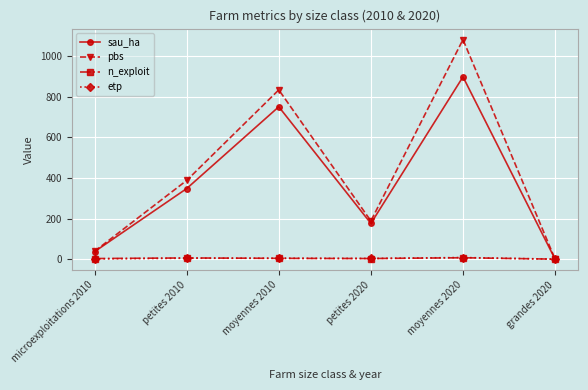

Where does the etp series first go above 4?

petites 2010